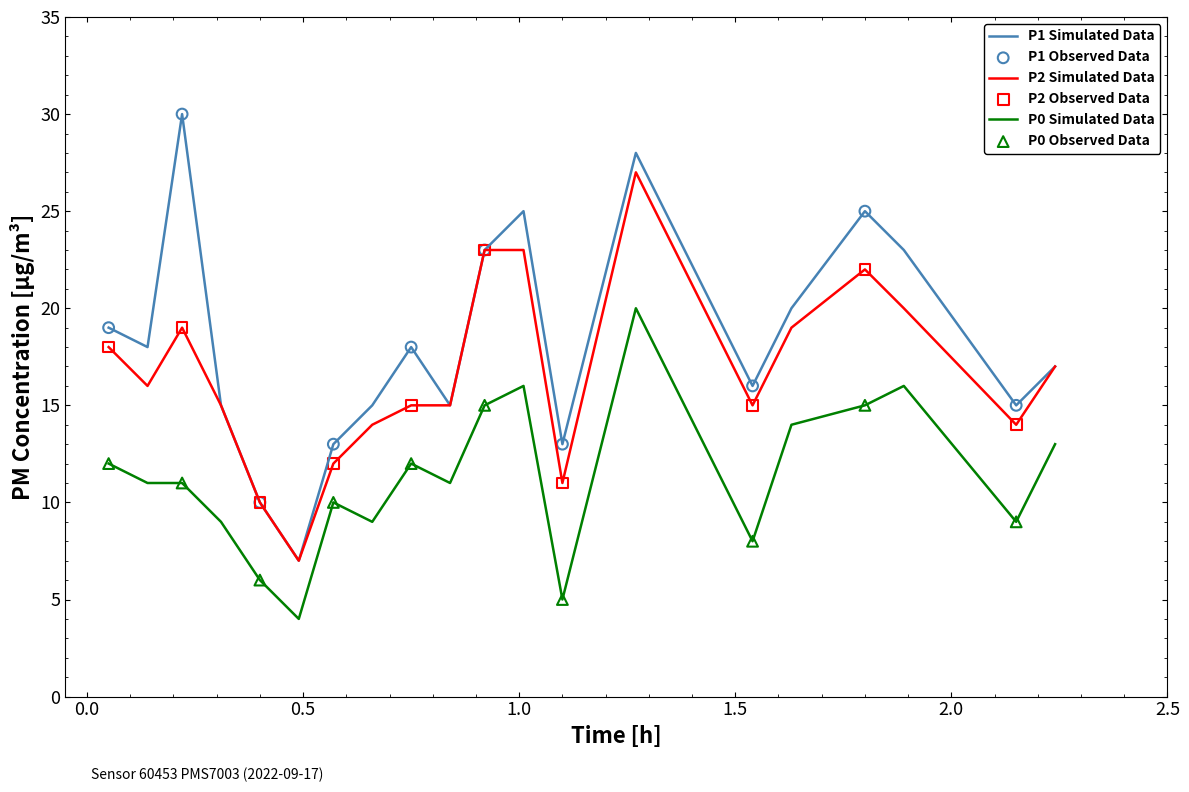

Which series has the largest total across all categories?

P1 Simulated Data